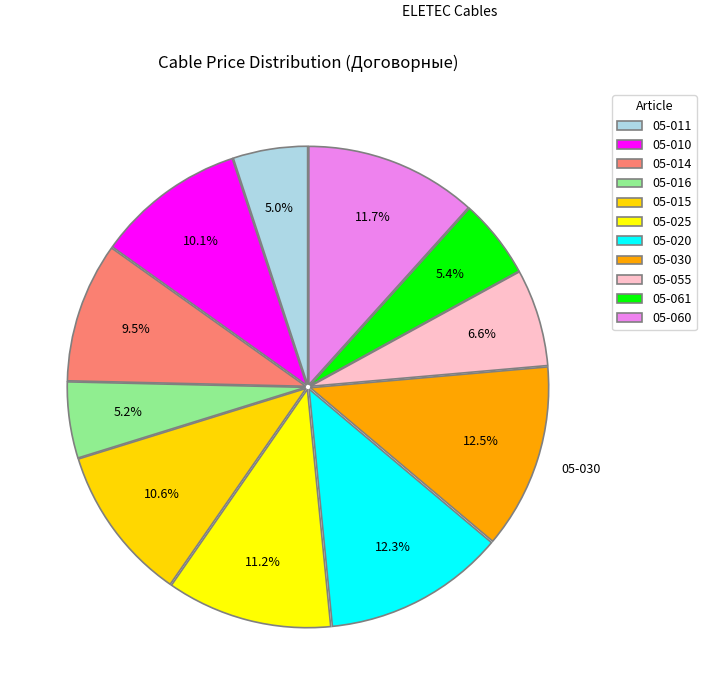

What percentage is NOT represented by 05-015?

89.4%